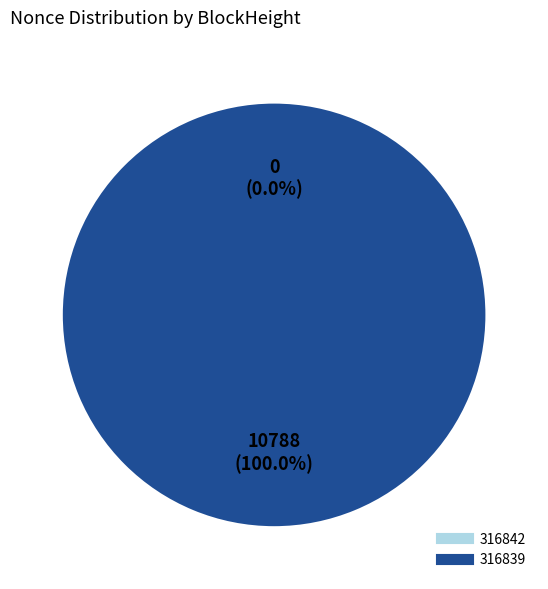

Is there any slice that represents more than half of the pie?

Yes